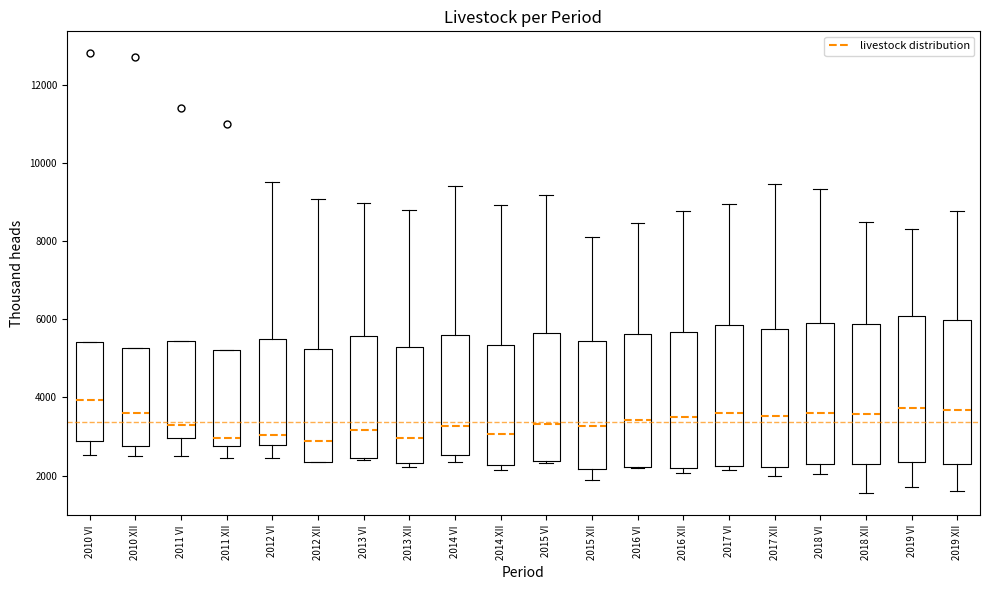

Reading left to right, transcribe this box plot: for each box, give where its median line is, the range the box spans, and where its two whiskers end, as read against the y-axis. The values are not printed on the chart, so give them approximately, as read against the axis.

2010 VI: median 4000, box 2800 to 5400, whiskers 2600 to 5400
2010 XII: median 3600, box 2800 to 5200, whiskers 2600 to 5200
2011 VI: median 3200, box 3000 to 5400, whiskers 2400 to 5400
2011 XII: median 3000, box 2800 to 5200, whiskers 2400 to 5200
2012 VI: median 3000, box 2800 to 5400, whiskers 2400 to 9600
2012 XII: median 2800, box 2400 to 5200, whiskers 2400 to 9000
2013 VI: median 3200, box 2400 to 5600, whiskers 2400 to 9000
2013 XII: median 3000, box 2400 to 5200, whiskers 2200 to 8800
2014 VI: median 3200, box 2600 to 5600, whiskers 2400 to 9400
2014 XII: median 3000, box 2200 to 5400, whiskers 2200 (just below the box's lower edge) to 9000
2015 VI: median 3400, box 2400 to 5600, whiskers 2400 (just below the box's lower edge) to 9200
2015 XII: median 3200, box 2200 to 5400, whiskers 1800 to 8200
2016 VI: median 3400, box 2200 to 5600, whiskers 2200 to 8400
2016 XII: median 3400, box 2200 to 5600, whiskers 2000 to 8800
2017 VI: median 3600, box 2200 to 5800, whiskers 2200 (just below the box's lower edge) to 9000
2017 XII: median 3600, box 2200 to 5800, whiskers 2000 to 9400
2018 VI: median 3600, box 2400 to 6000, whiskers 2000 to 9400
2018 XII: median 3600, box 2200 to 5800, whiskers 1600 to 8400
2019 VI: median 3800, box 2400 to 6000, whiskers 1600 to 8400
2019 XII: median 3600, box 2200 to 6000, whiskers 1600 to 8800